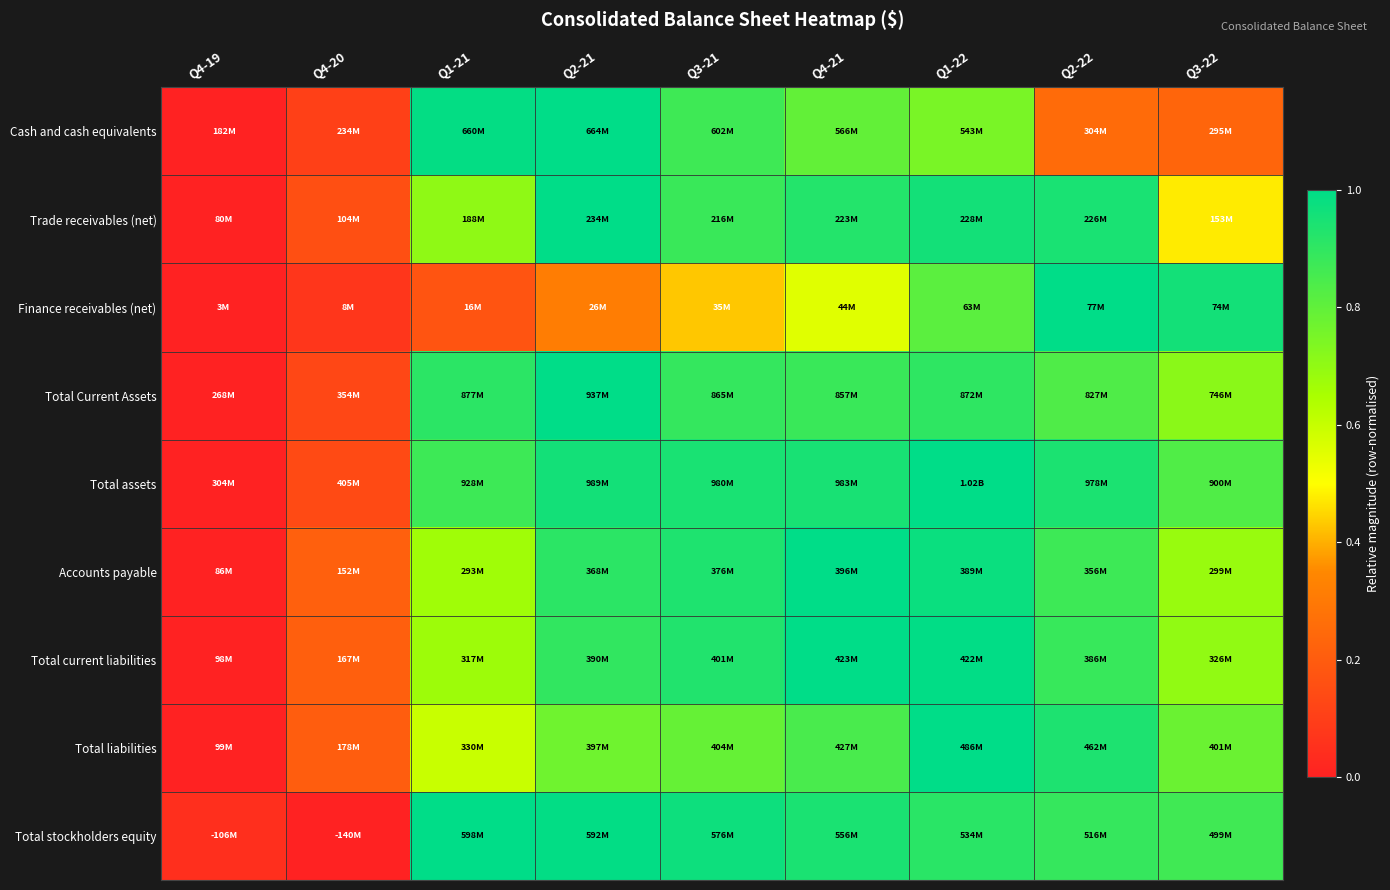

How many series are shown in this chart?

9